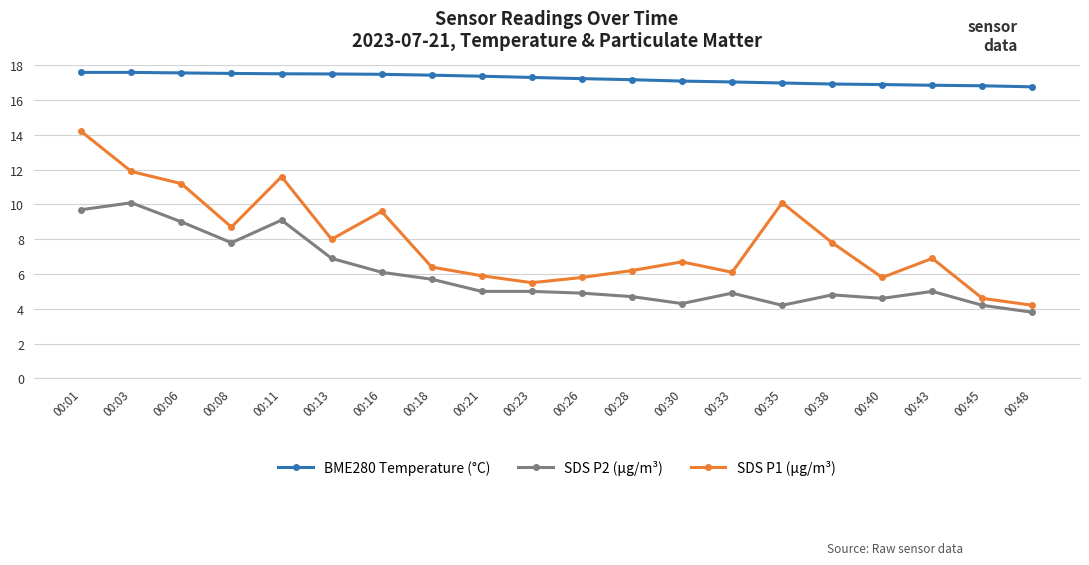

What are all the series names shown in the legend?

BME280 Temperature (°C), SDS P2 (µg/m³), SDS P1 (µg/m³)